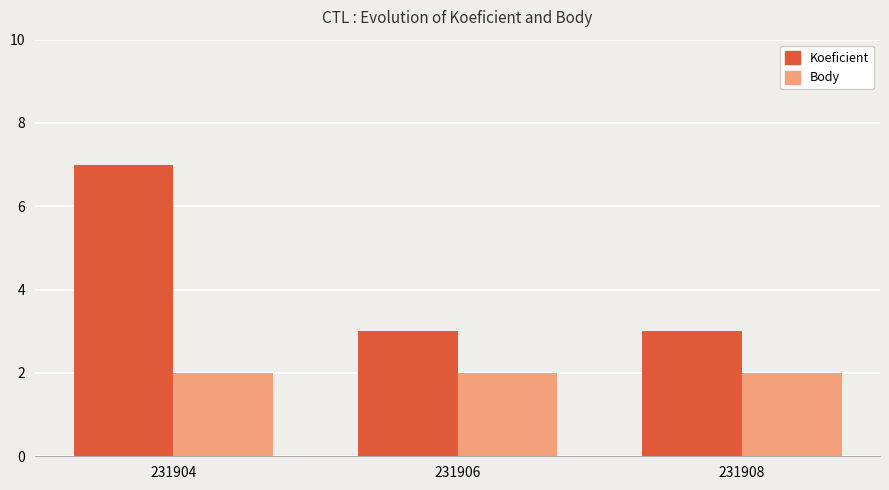

What is the difference between the maximum and minimum values in the Koeficient series?

4